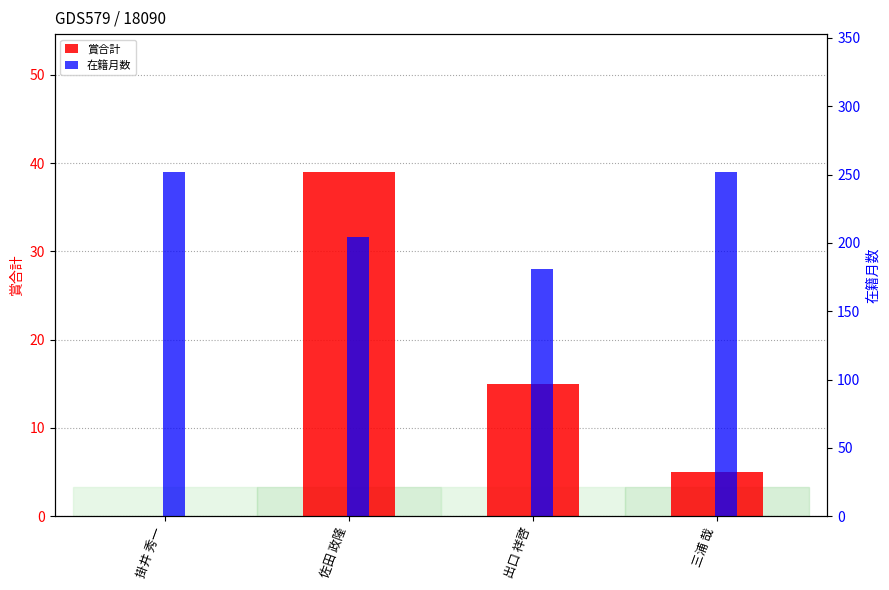

What is the maximum value shown in the chart?

252